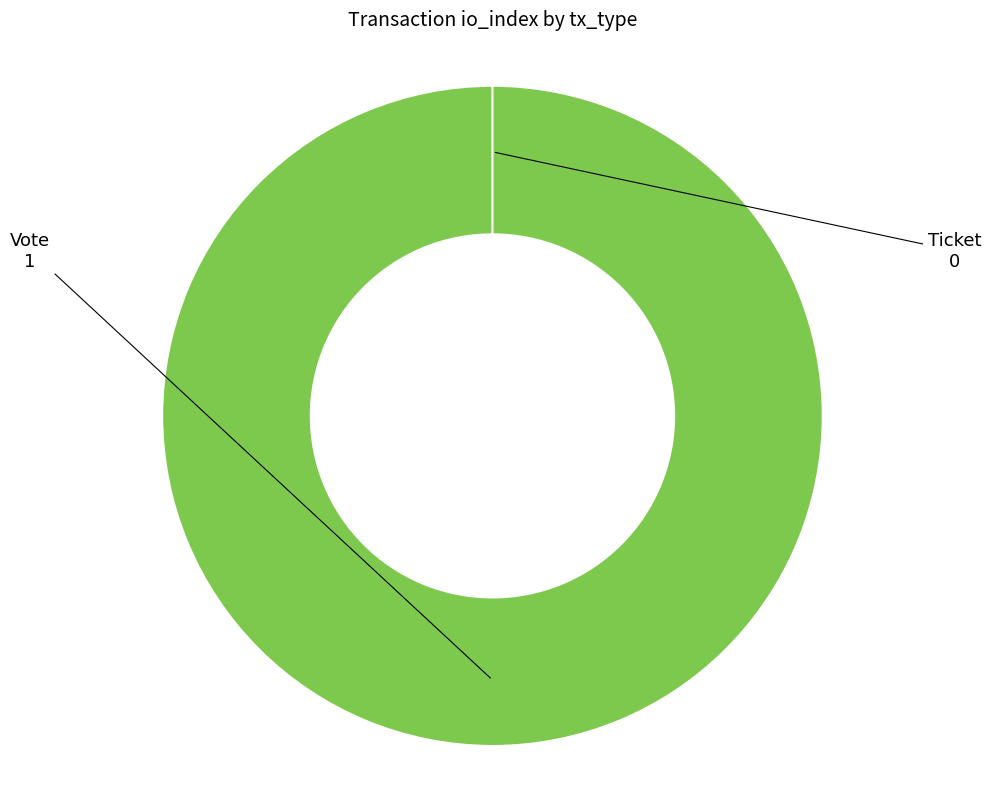

Combined, what portion of the pie is Vote and Ticket?

100.0%